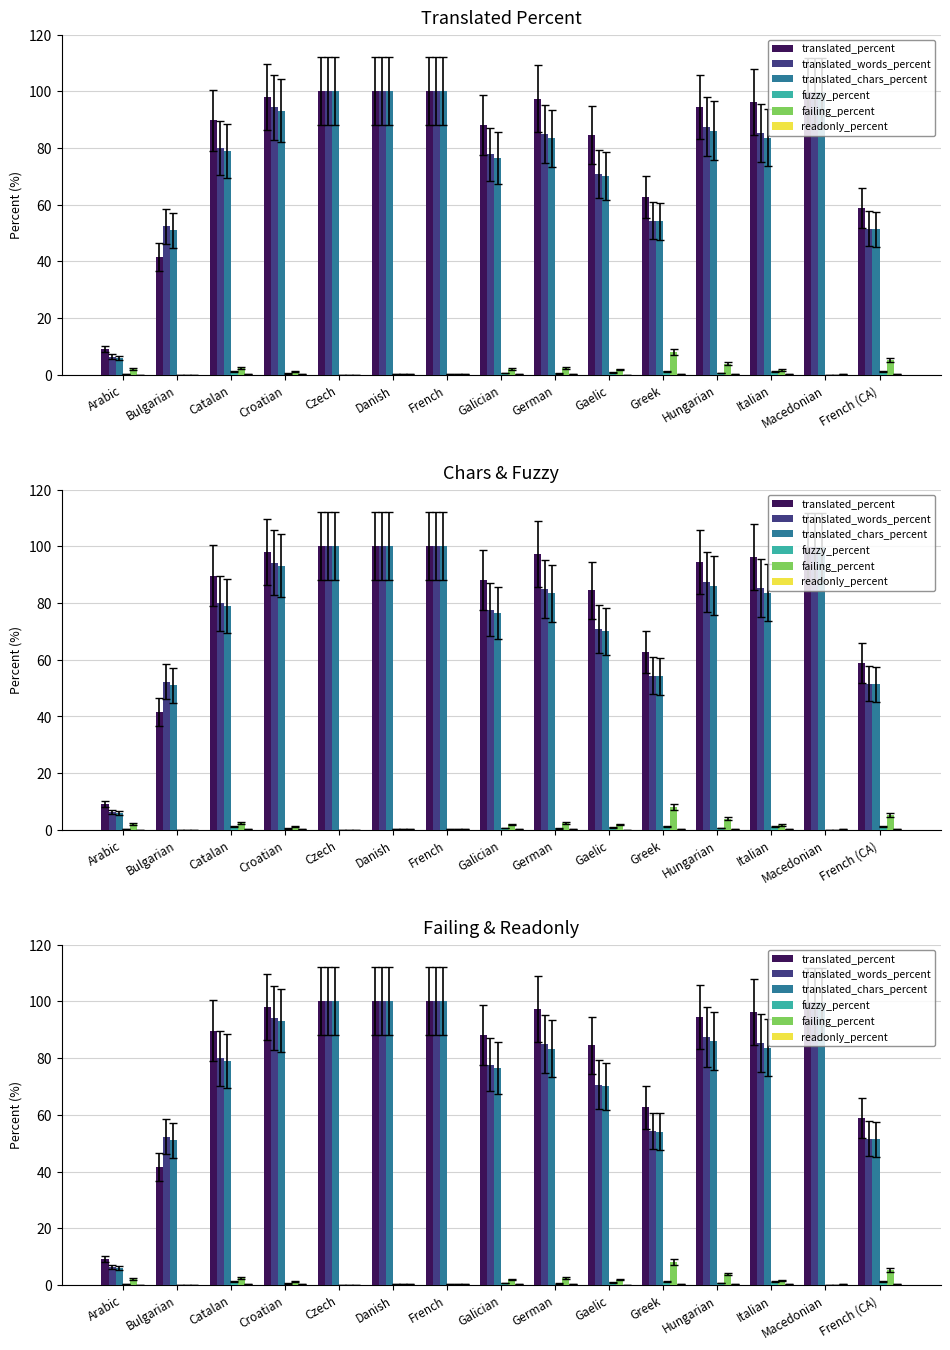

What position from the right is German?

7